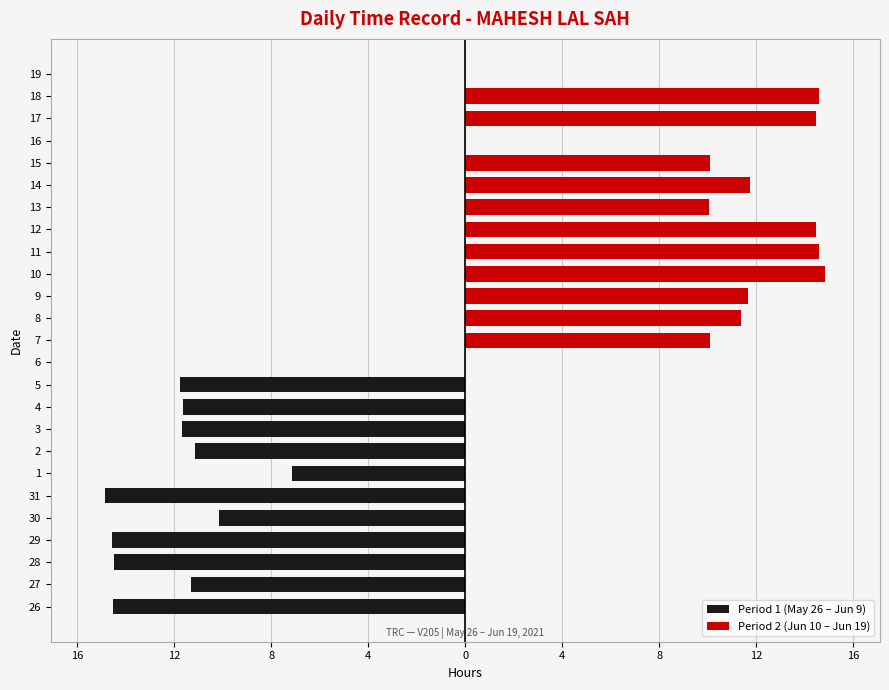

Count the number of categories in the chart.

25